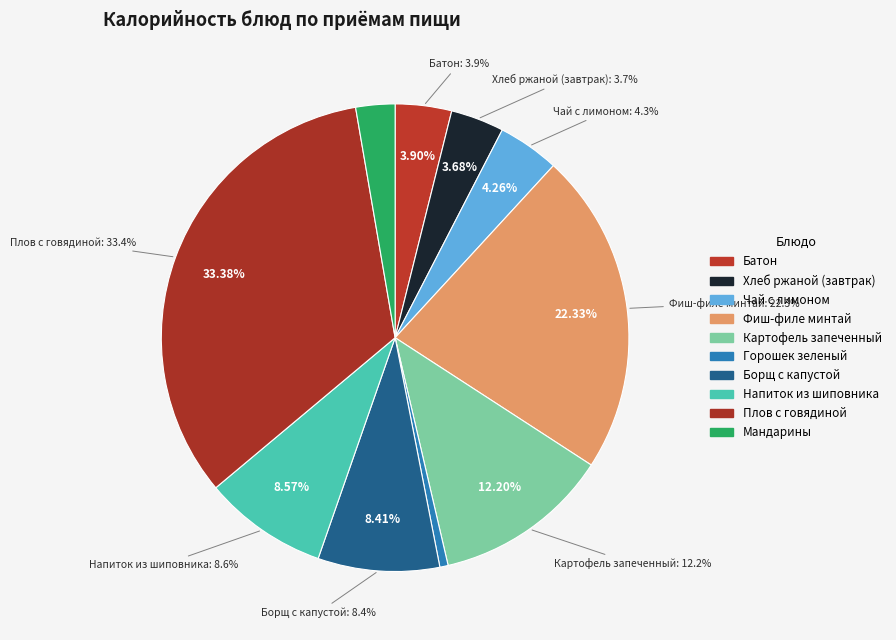

To the nearest percent, what is the difference between the largest and smallest slice percentages?

33%